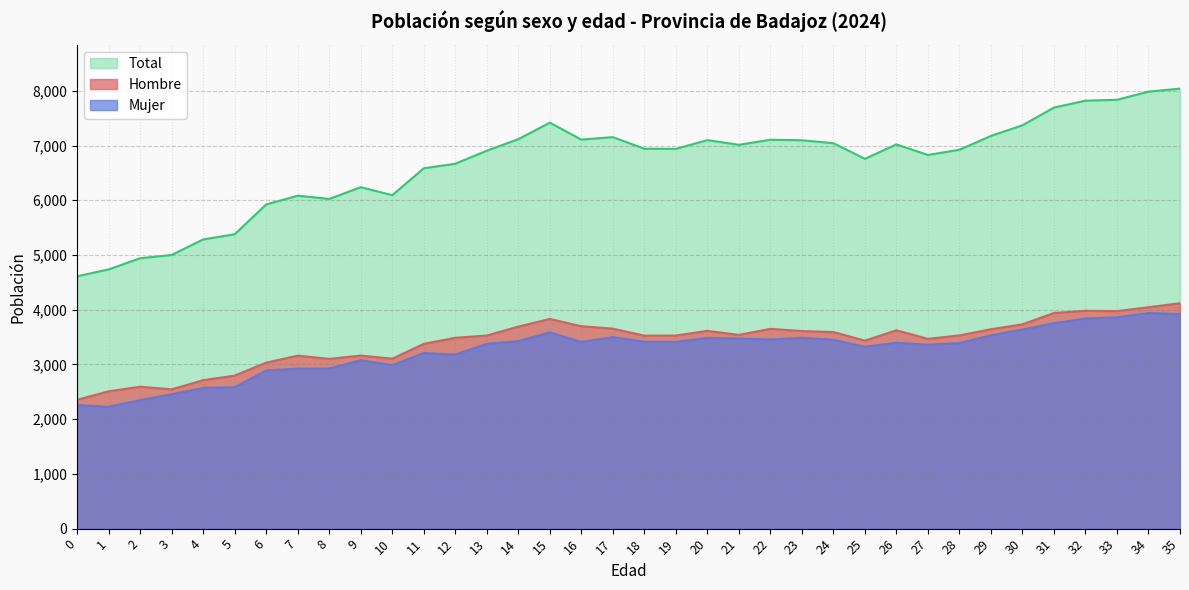

The value of Hombre at 30 is 6320. True or false?

False